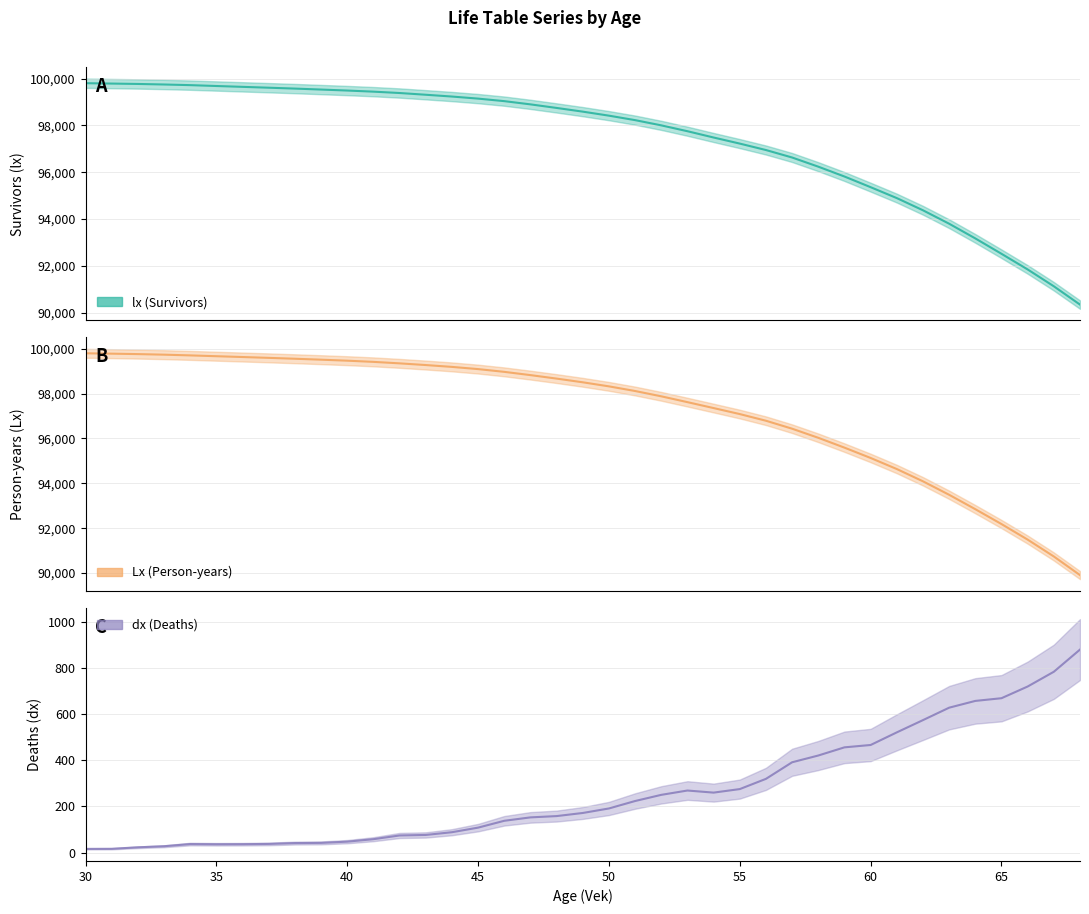

True or false: dx has a value of 8.3 at 30.

False